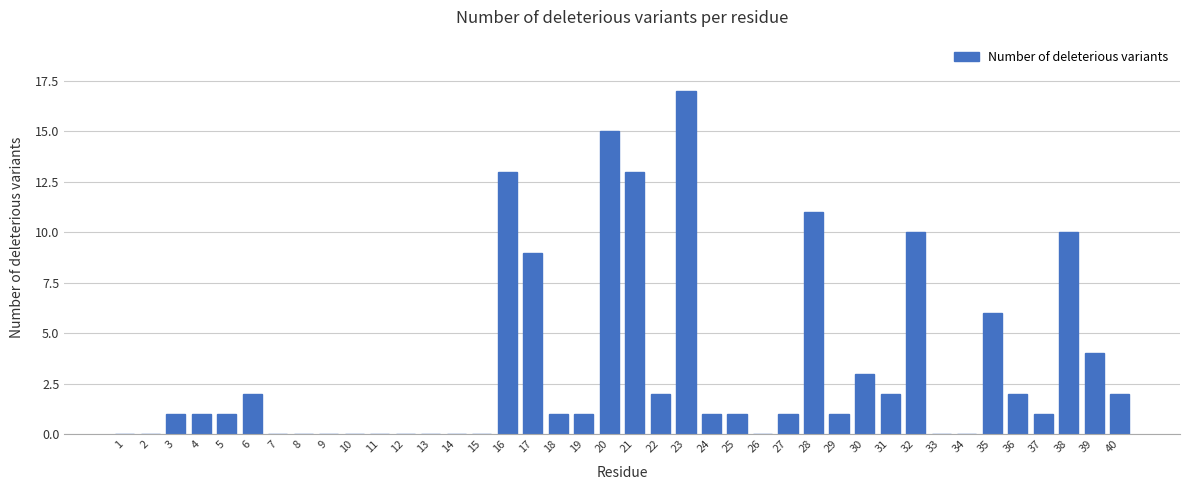

What is the sum of all values?

131